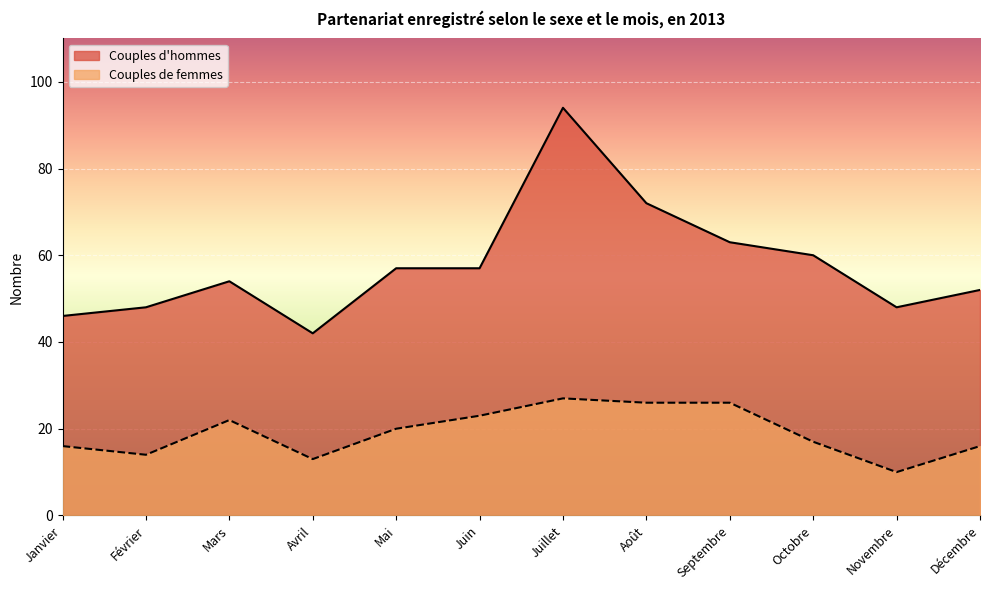

The chart shows a value of 26 at Septembre. True or false?

True